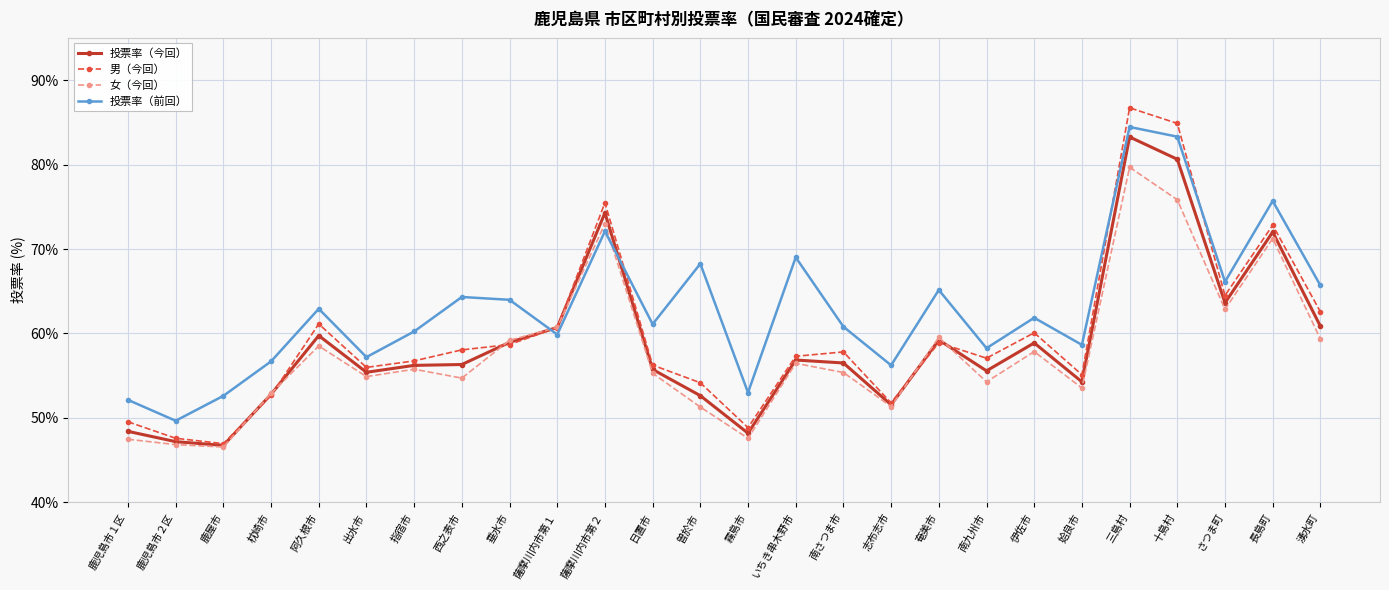

The value of 女（今回） at 姶良市 is 79.4. True or false?

False